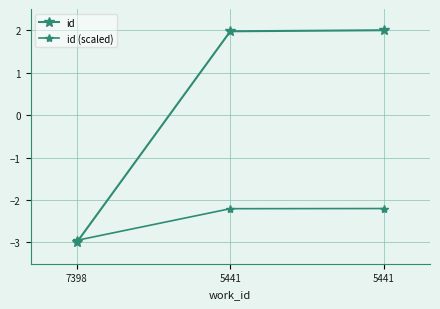

Is this an area chart (filled region under the line)?

No